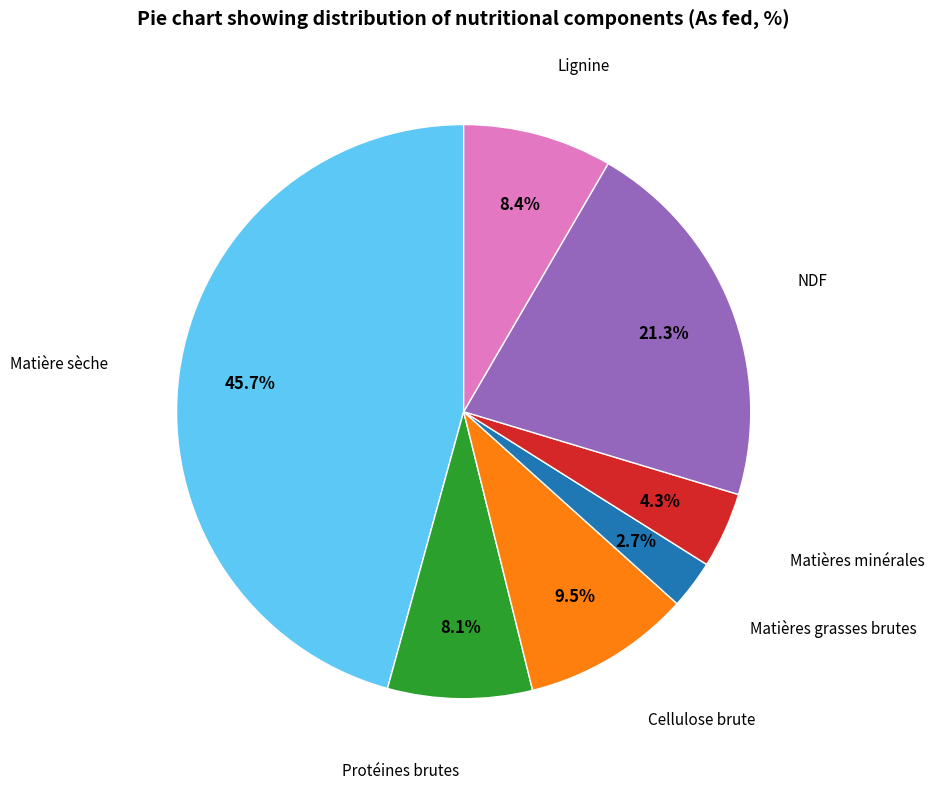

Does any single category account for the majority?

No